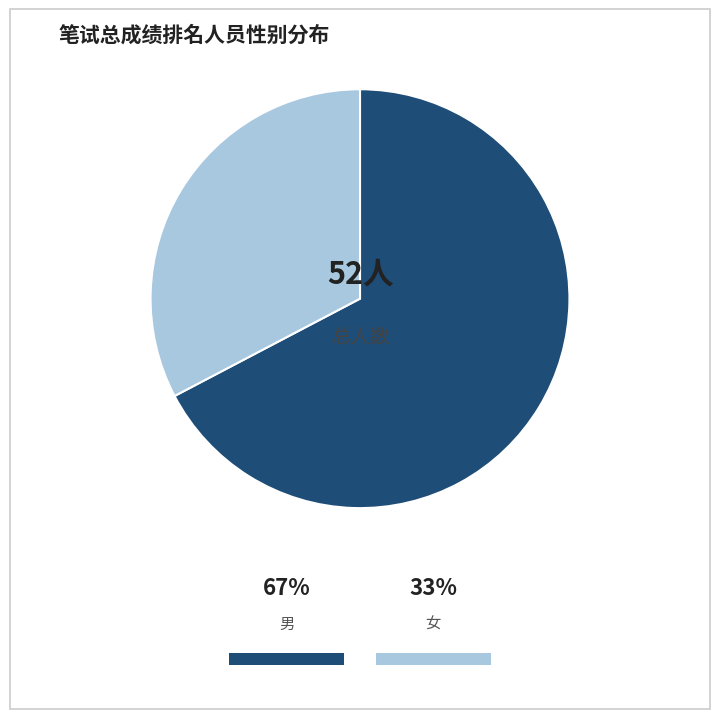

How many segments does this pie chart have?

2